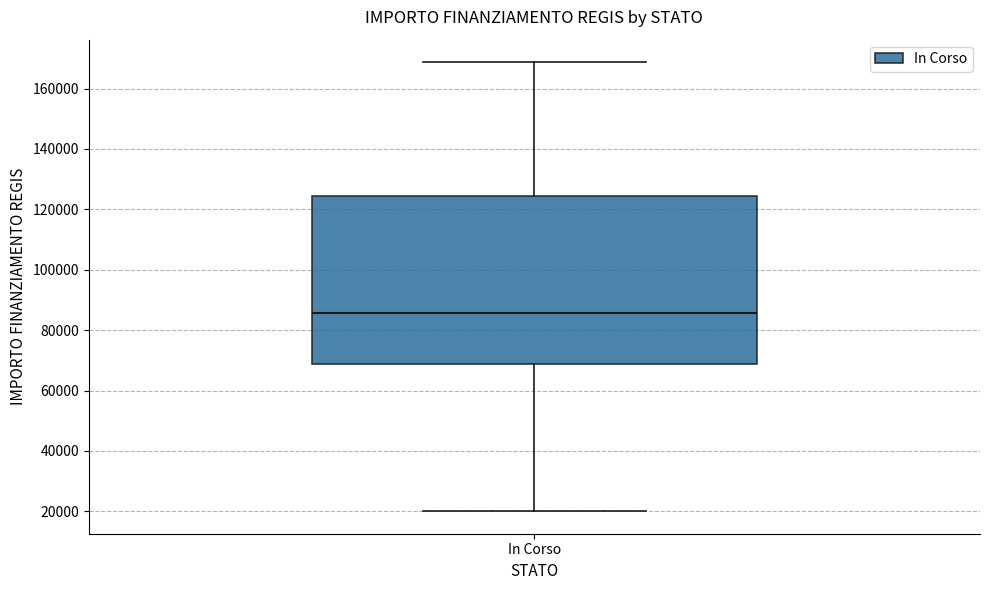

Where is the upper edge of the box for In Corso on the y-axis? The values are not printed on the chart, so give them approximately, as read against the axis.

124000